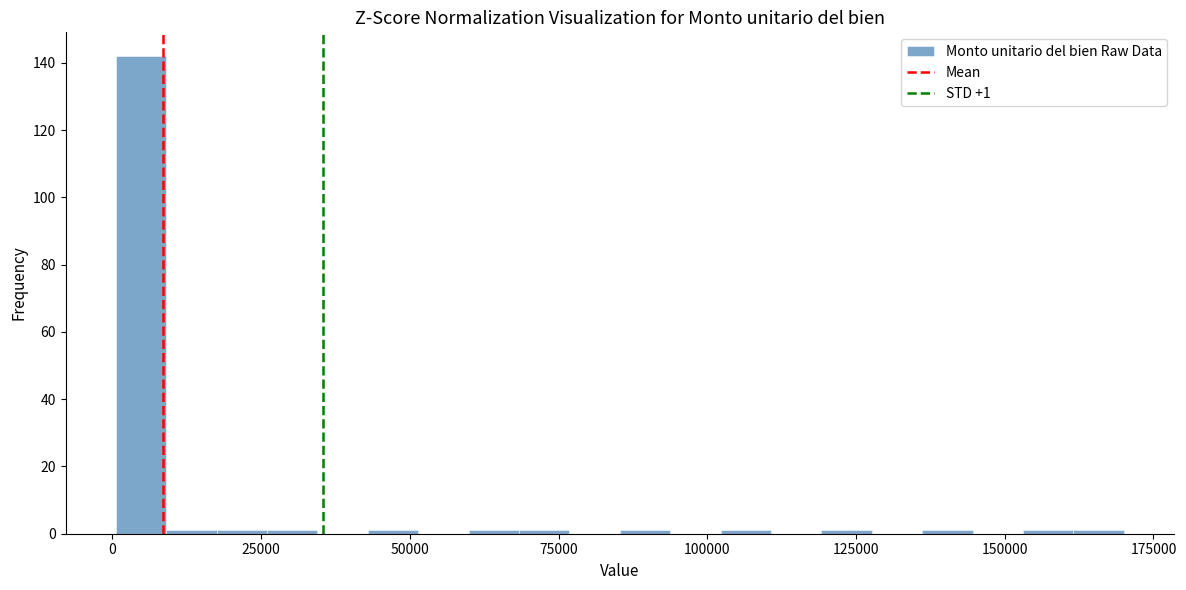

Read against the x-axis, roughly where is the centre of the tallest bar?

5000